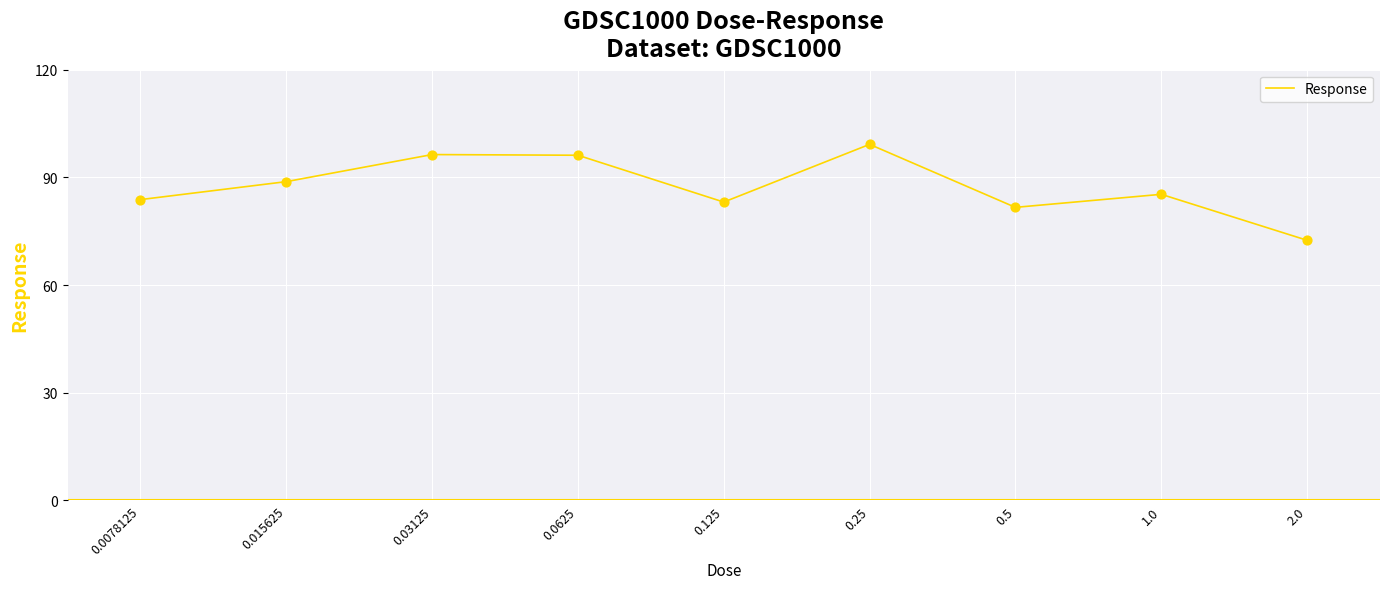

Approximately how many times larger is the value at 0.0625 compared to 0.03125?

1.0